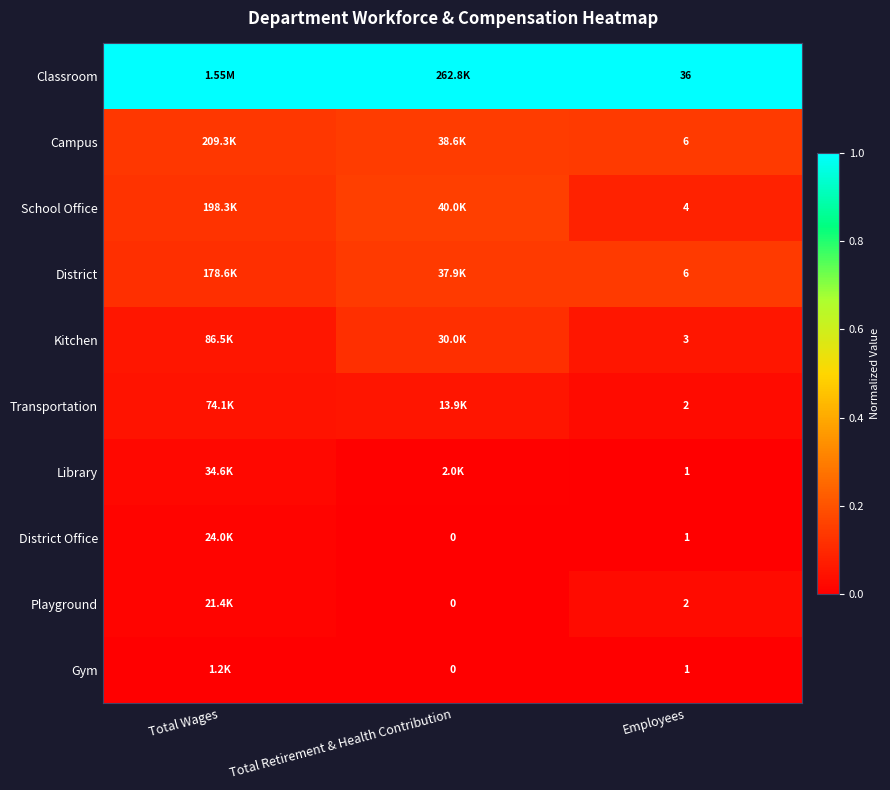

Rank the series by their maximum value, from lowest to highest.

Gym, District Office, Library, Playground, Transportation, Kitchen, District, Campus, School Office, Classroom